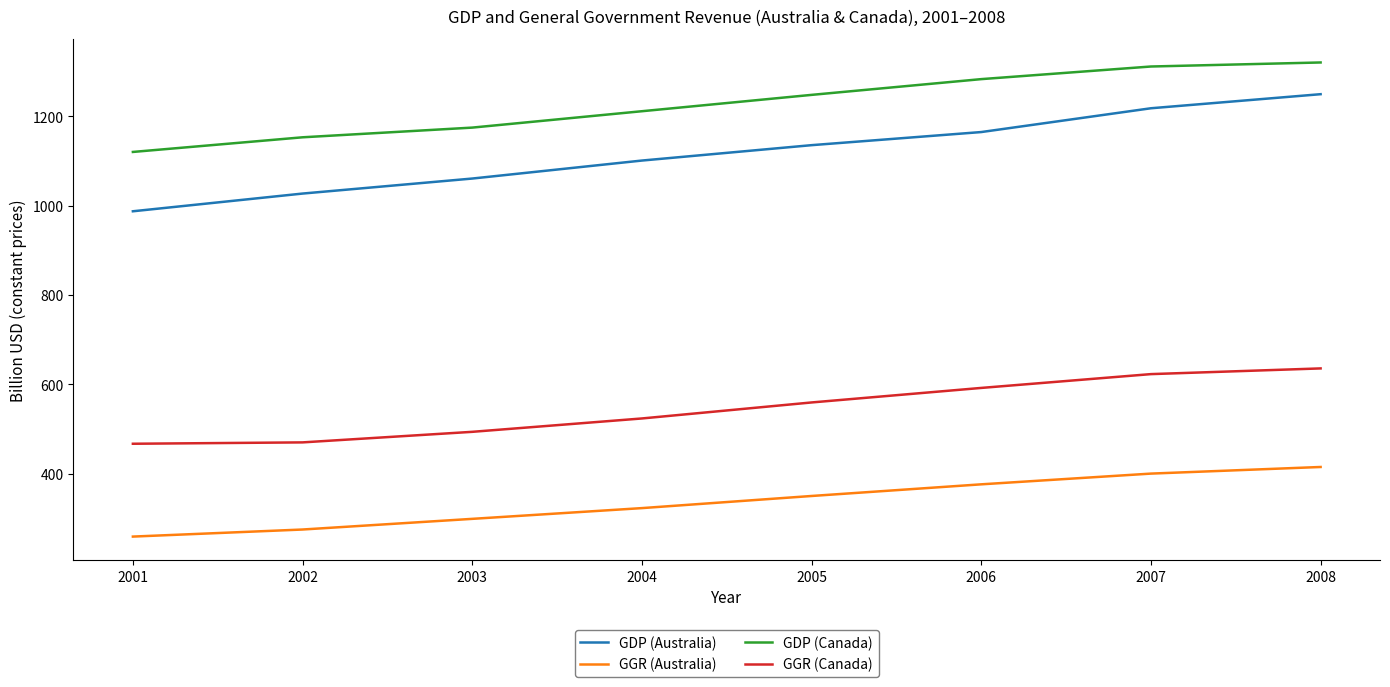

What is the greatest value displayed?

1320.3